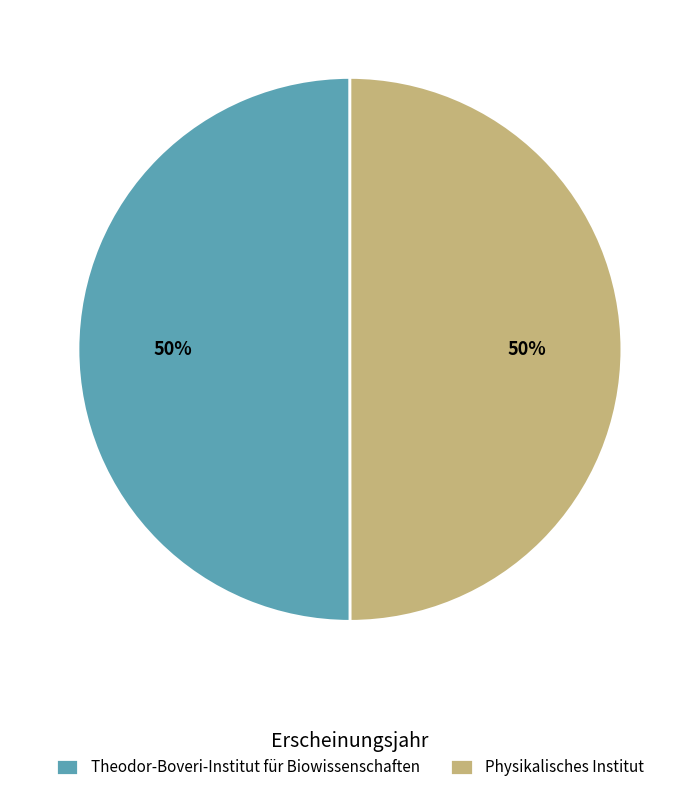

The Theodor-Boveri-Institut für Biowissenschaften slice represents 61% of the pie. True or false?

False